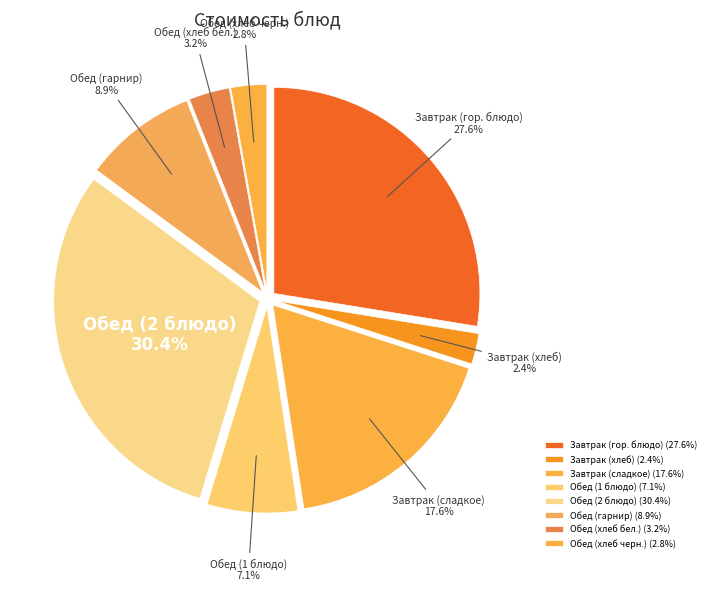

What percentage is the Обед (1 блюдо) slice, to the nearest percent?

7%